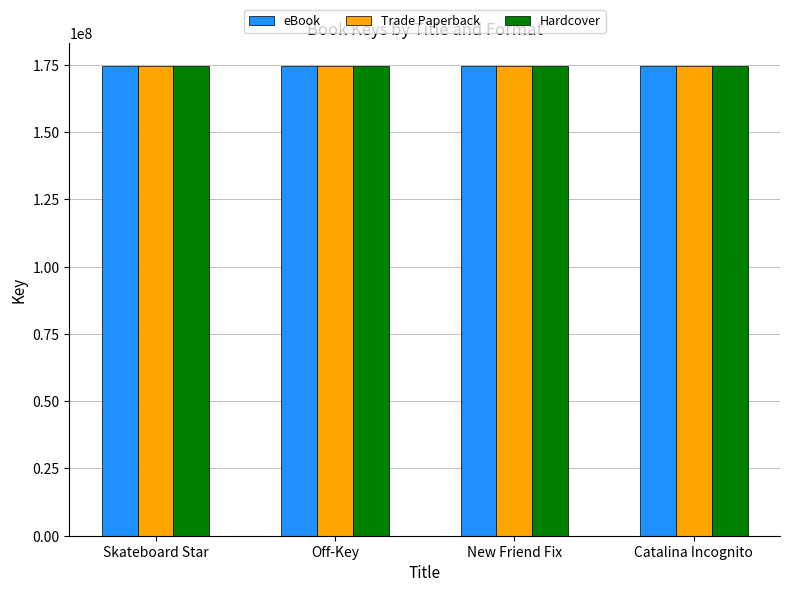

What is the difference between the maximum and minimum values in the Trade Paperback series?

80155